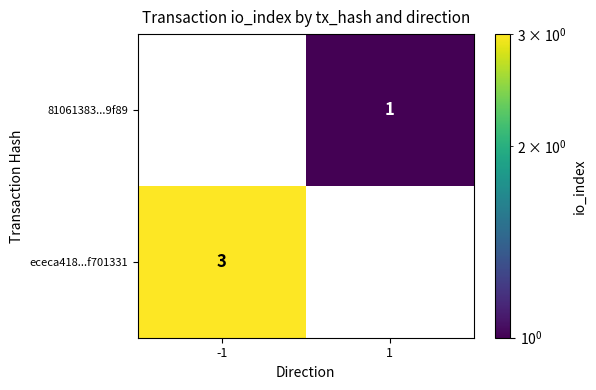

Reading left to right, transcribe all the data shown in this chart.

81061383...9f89: -1=0	1=1
ececa418...f701331: -1=3	1=0